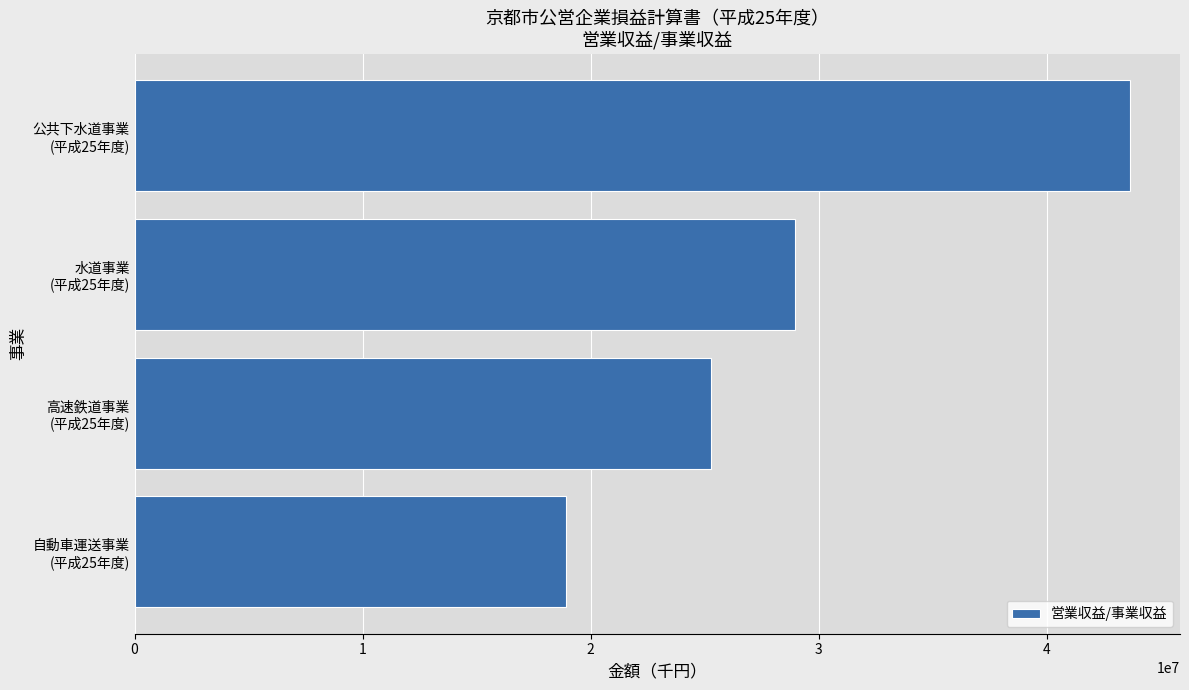

What is the sum of all values?

116835726